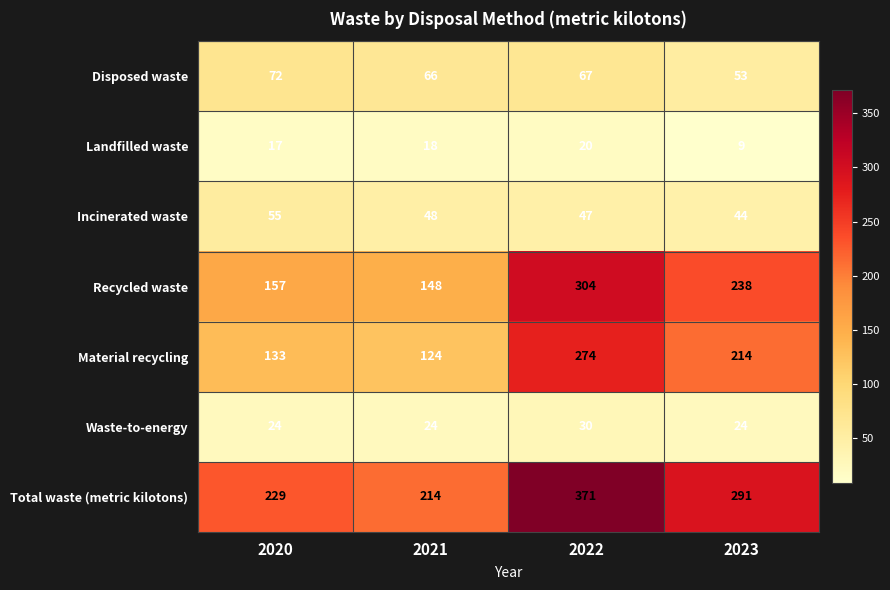

Count the number of data series in this chart.

7